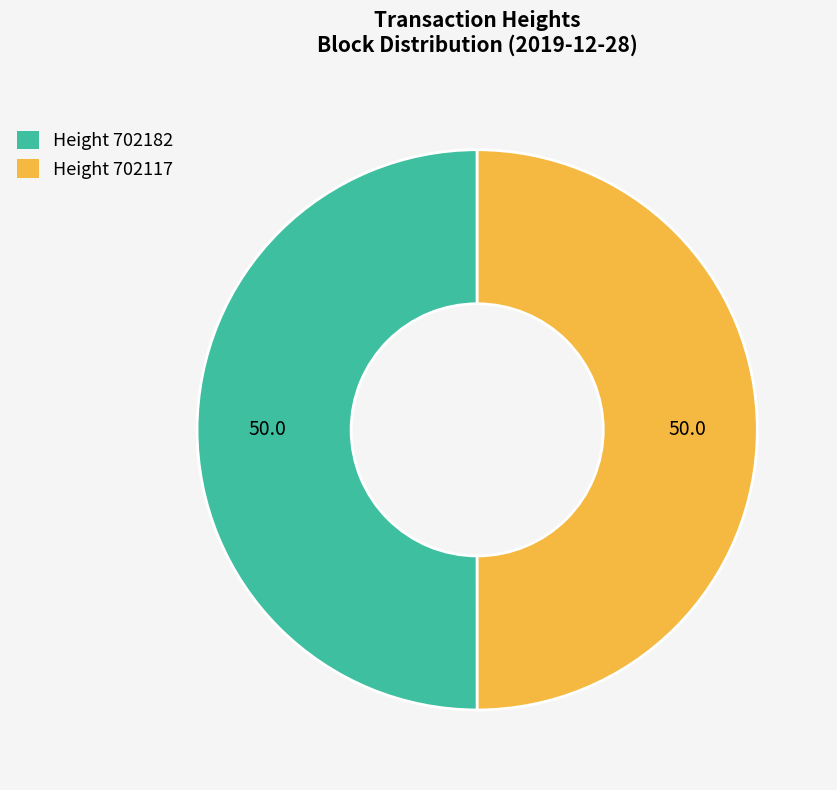

How many slices are in this pie chart?

2